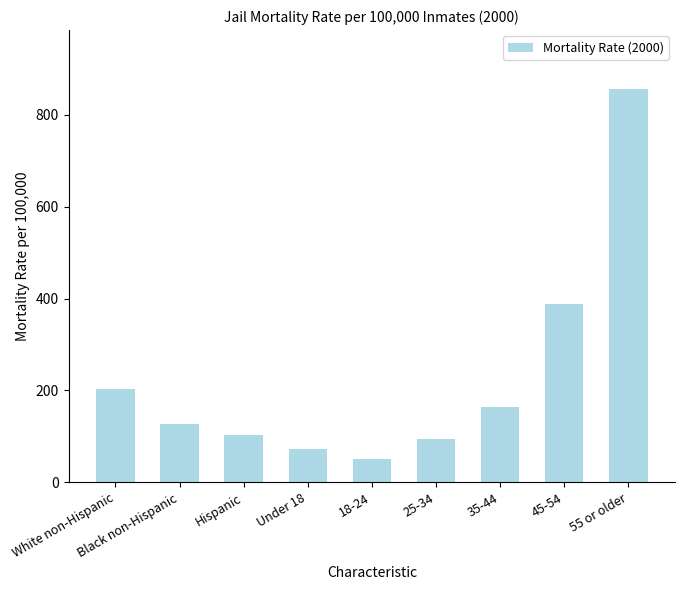

What is the average value?

229